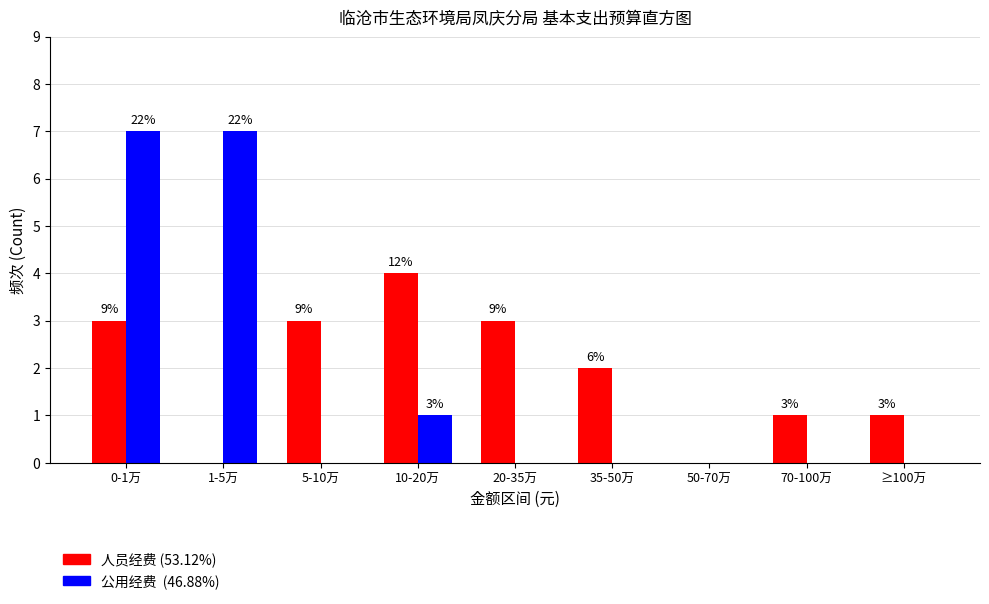

How many groups of bars are there?

9